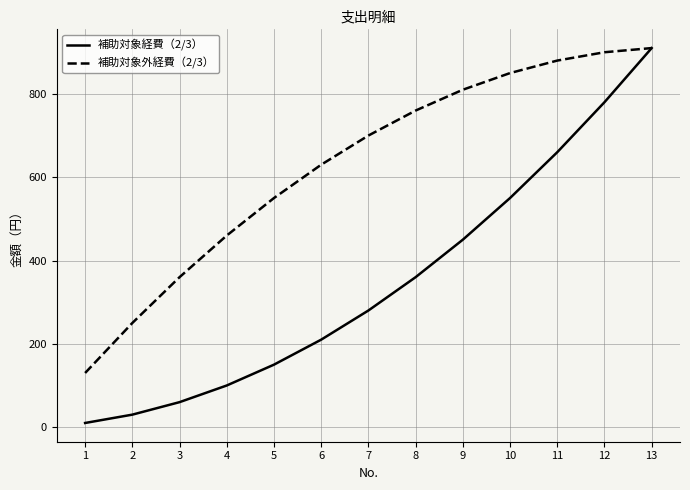

What is the maximum value shown in the chart?

910